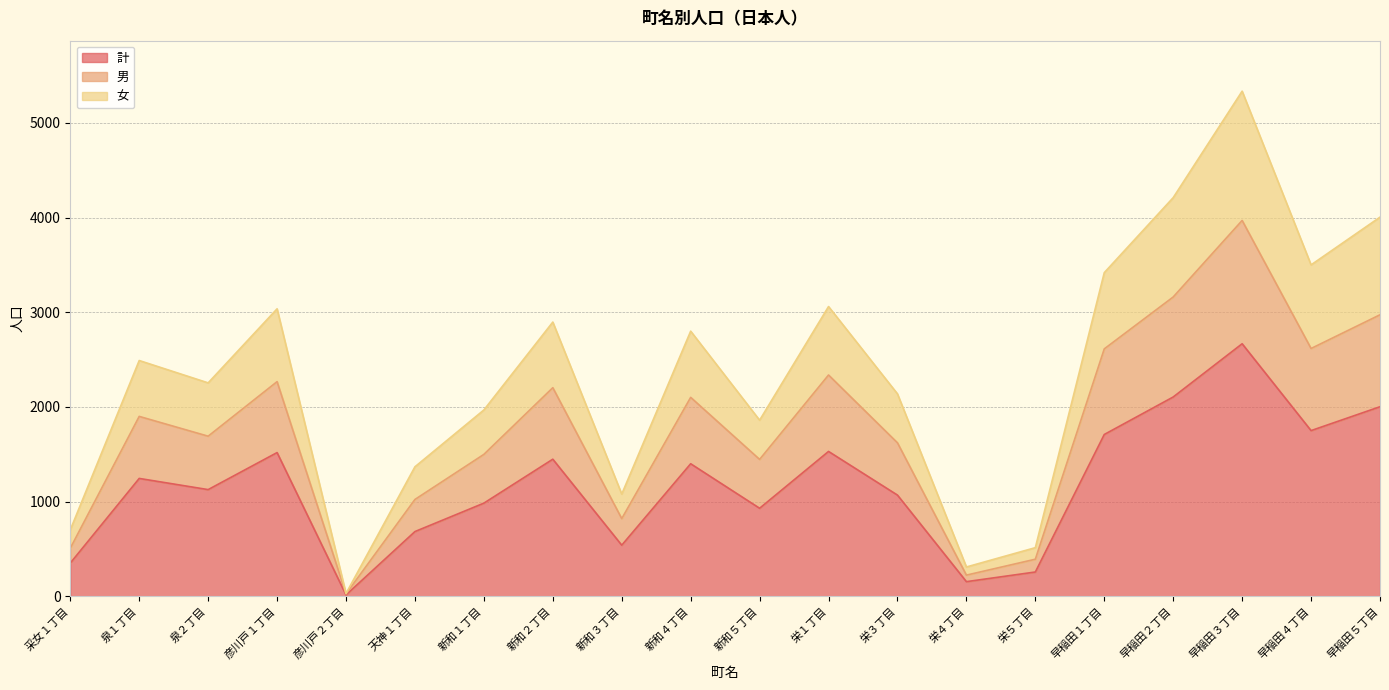

At how many categories does at least one series exceed 2995?

7